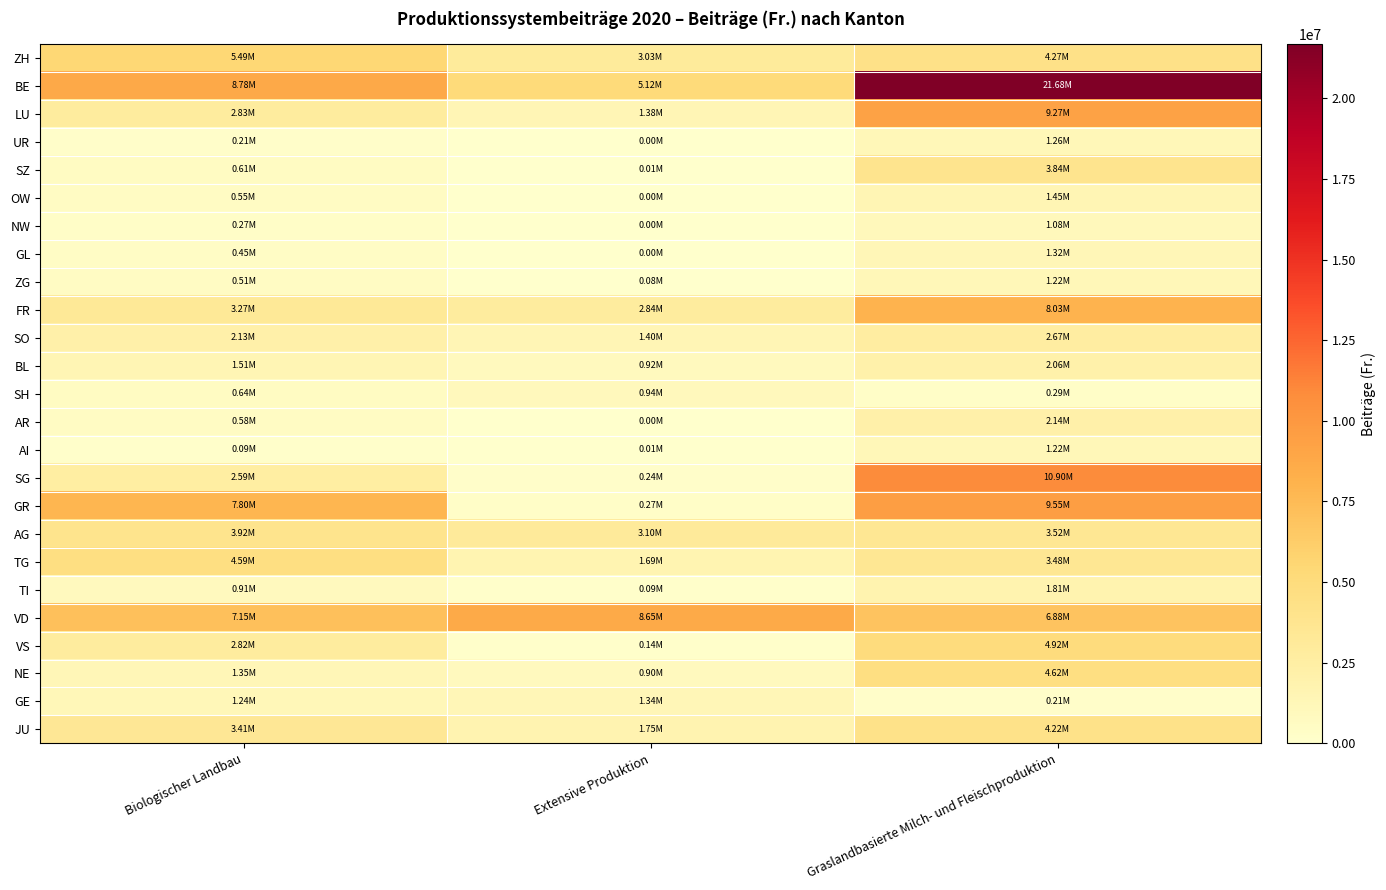

List the series in order of their peak value, lowest first.

SH, NW, ZG, AI, UR, GL, GE, OW, TI, BL, AR, SO, SZ, AG, JU, TG, NE, VS, ZH, FR, VD, LU, GR, SG, BE